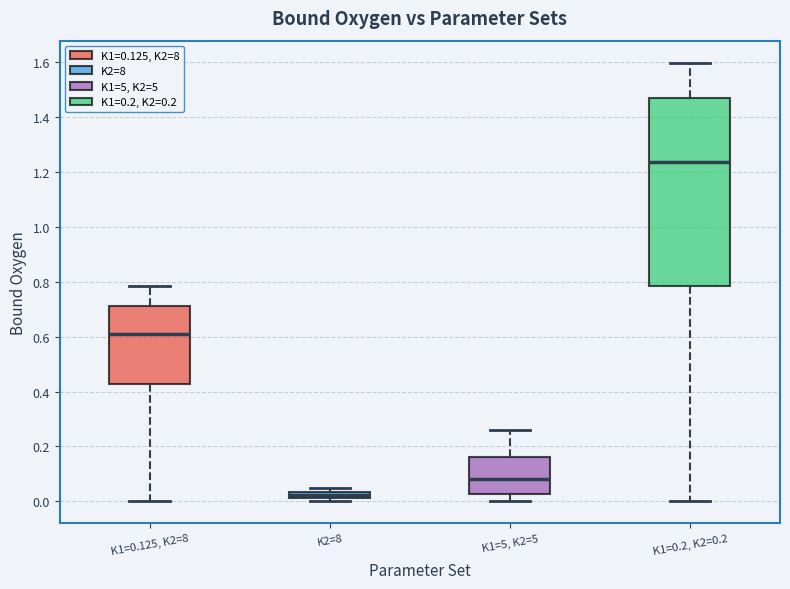

Comparing the boxes themselves (not the whiskers), which one is the tallest?

K1=0.2, K2=0.2